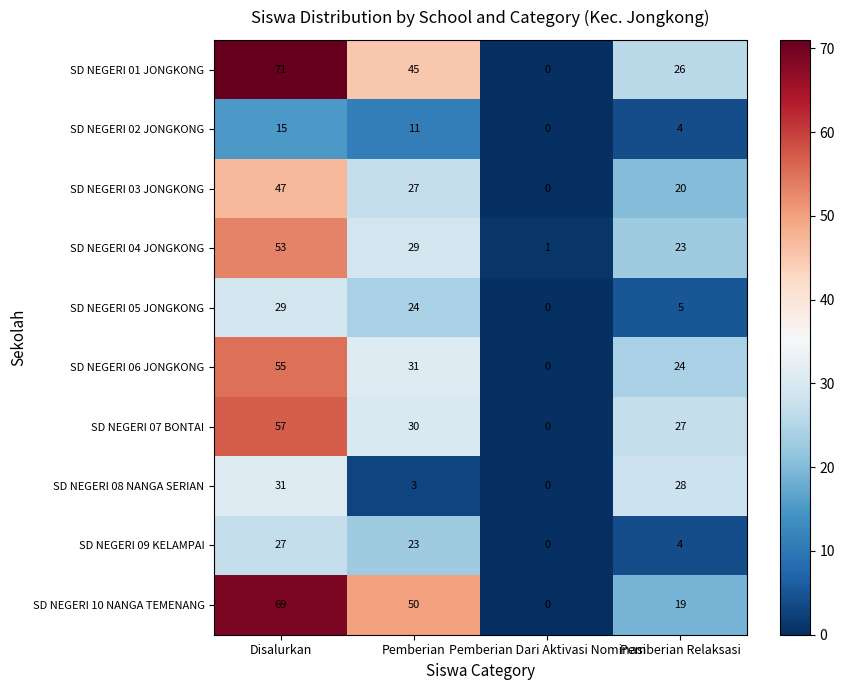

At which label does SD NEGERI 09 KELAMPAI first exceed 23?

Disalurkan